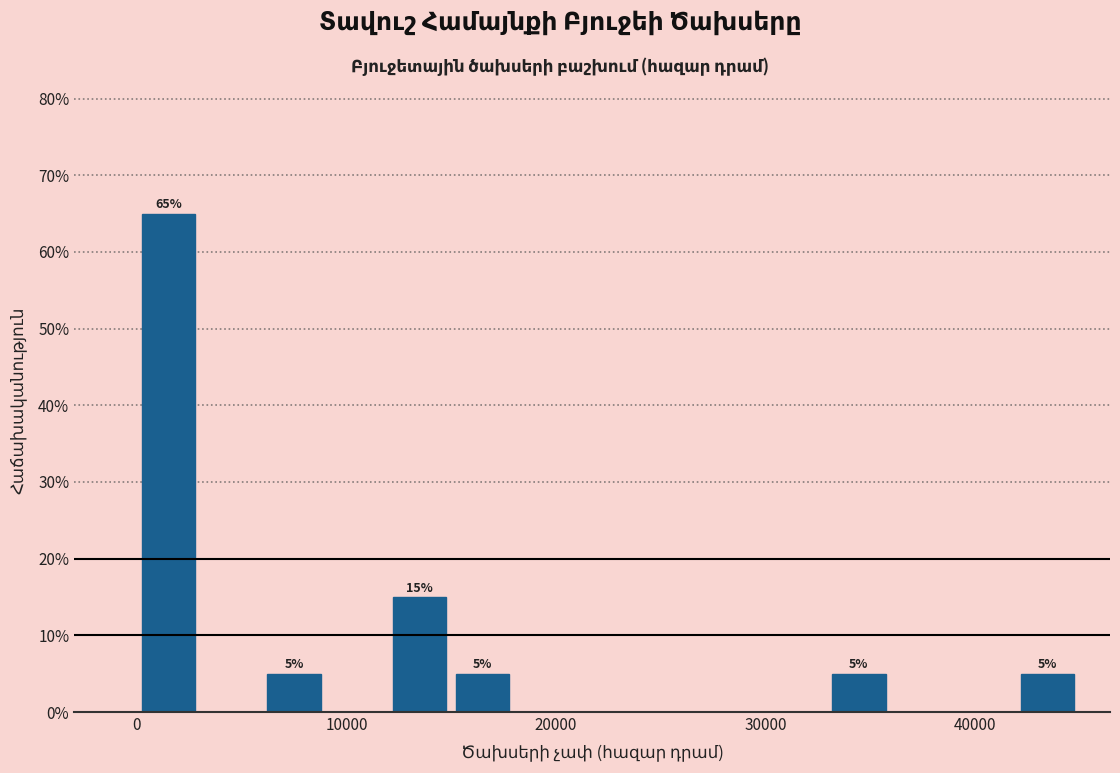

Around what value on the x-axis is the tallest bar? Give the approximate position of its centre, as read against the axis.

1000